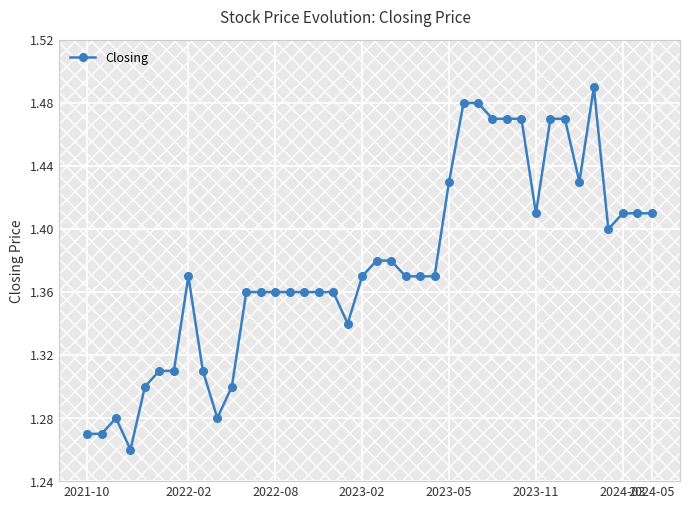

What is the sum of all values?

55.1